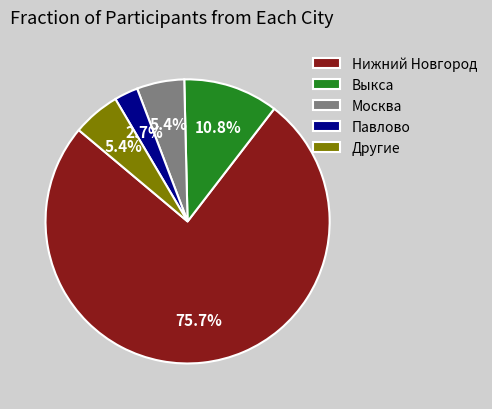

What is the majority slice?

Нижний Новгород